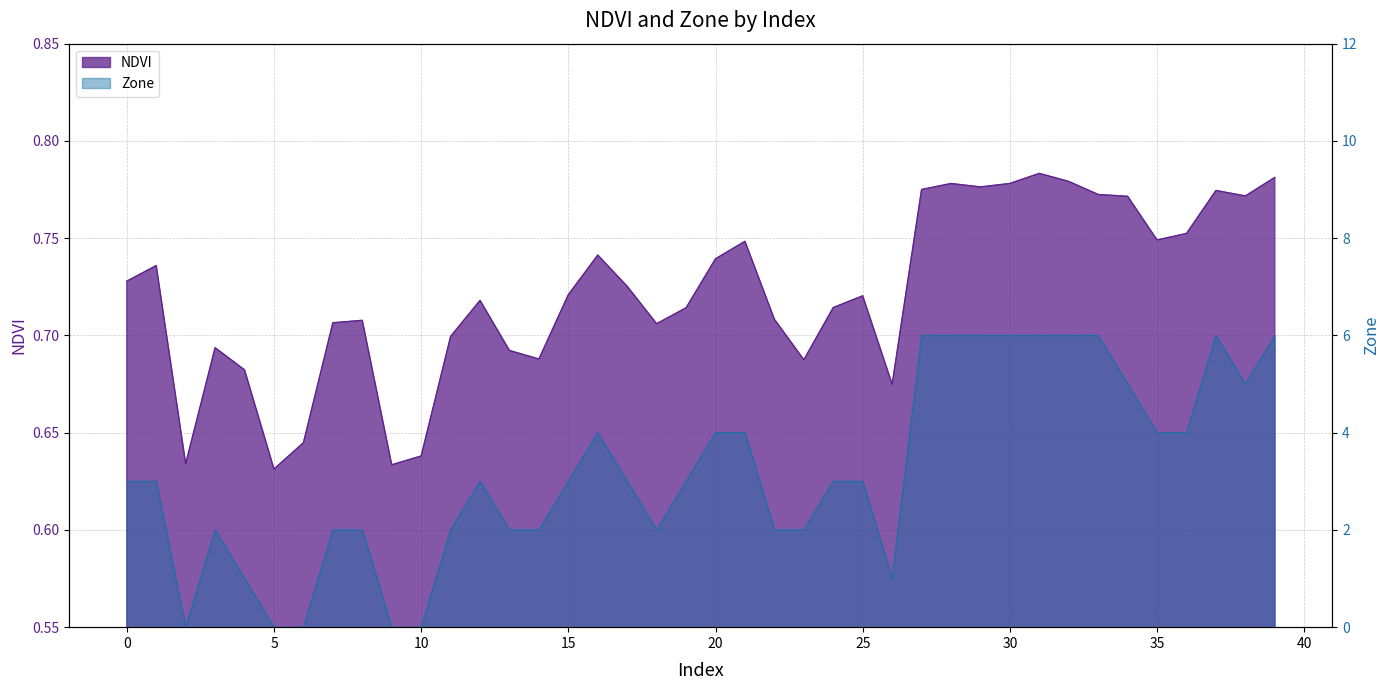

In Zone, how many points are higher than both neighbors (excluding endpoints)?

4